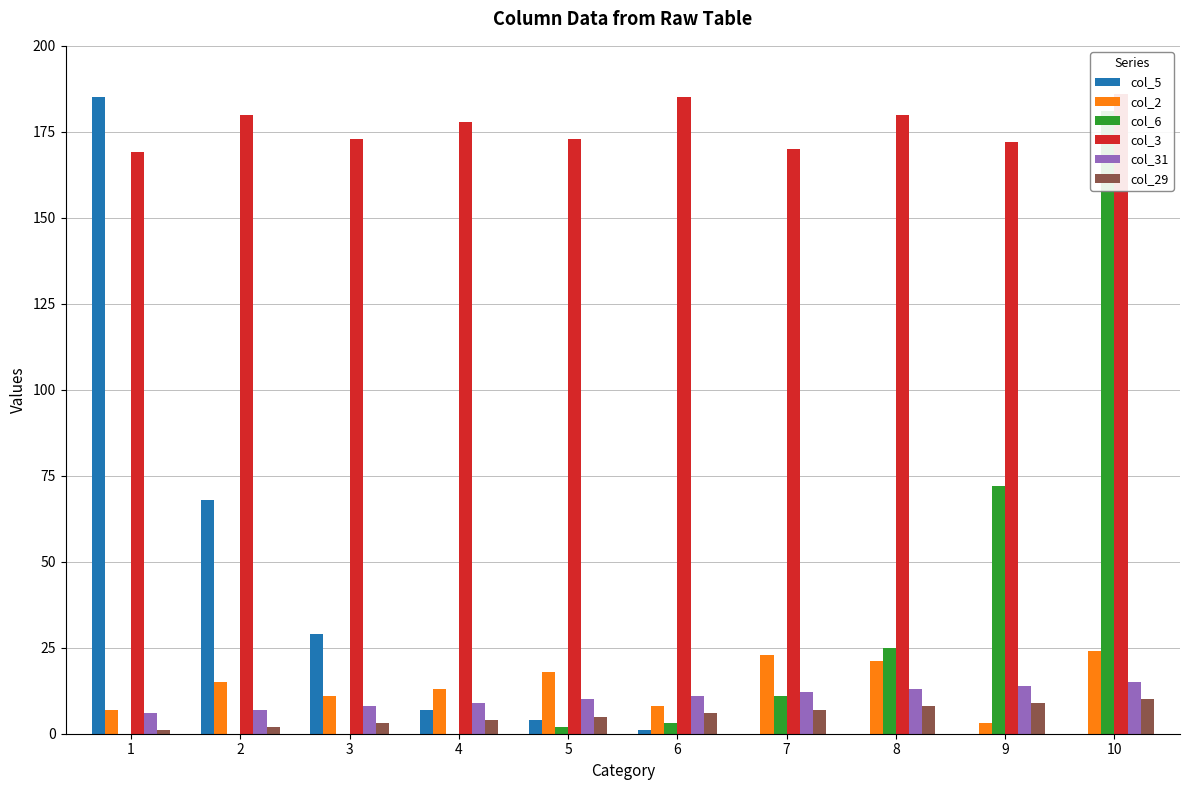

Which series changed the most between 3 and 5?

col_5